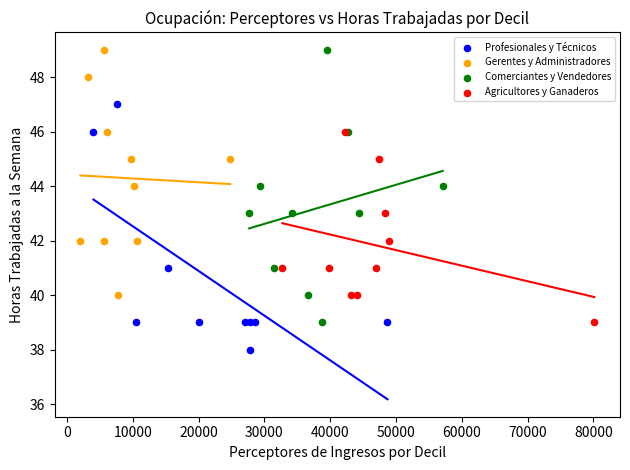

Which series contains the lowest Y value?

Profesionales y Técnicos